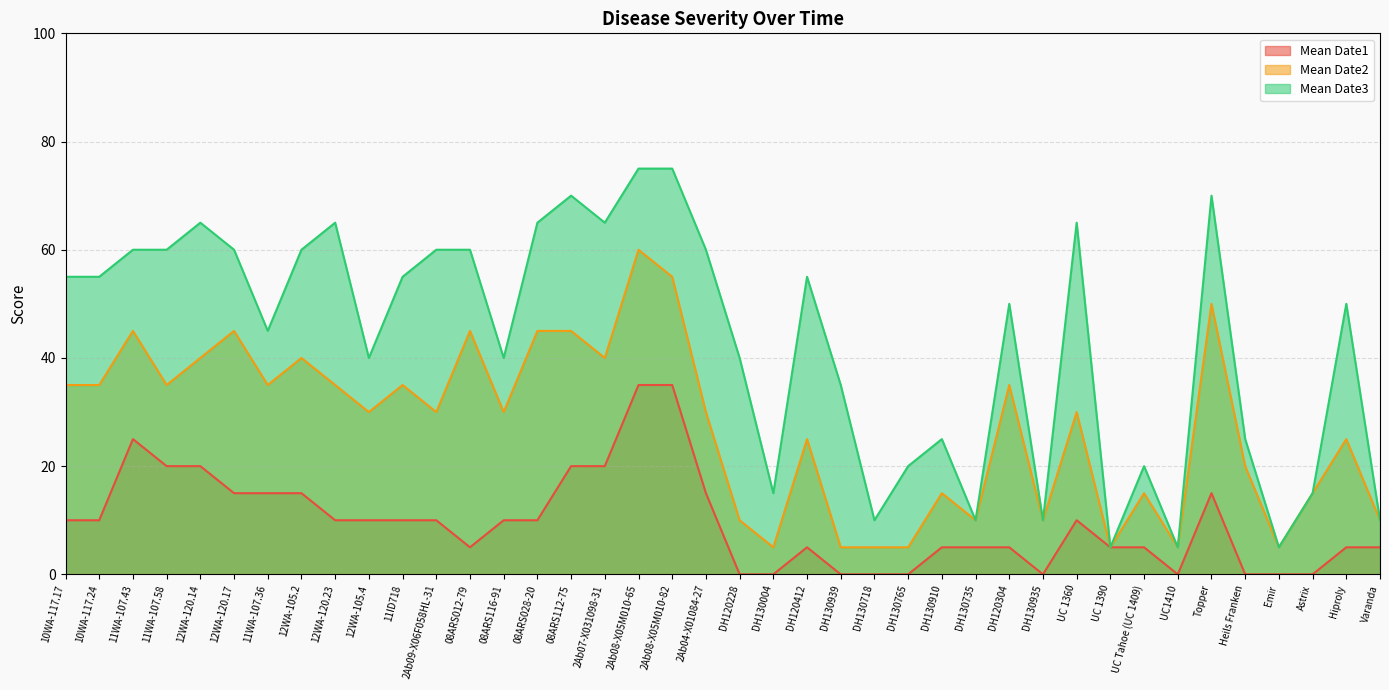

What is the label of the 34th point from the left?

UC1410